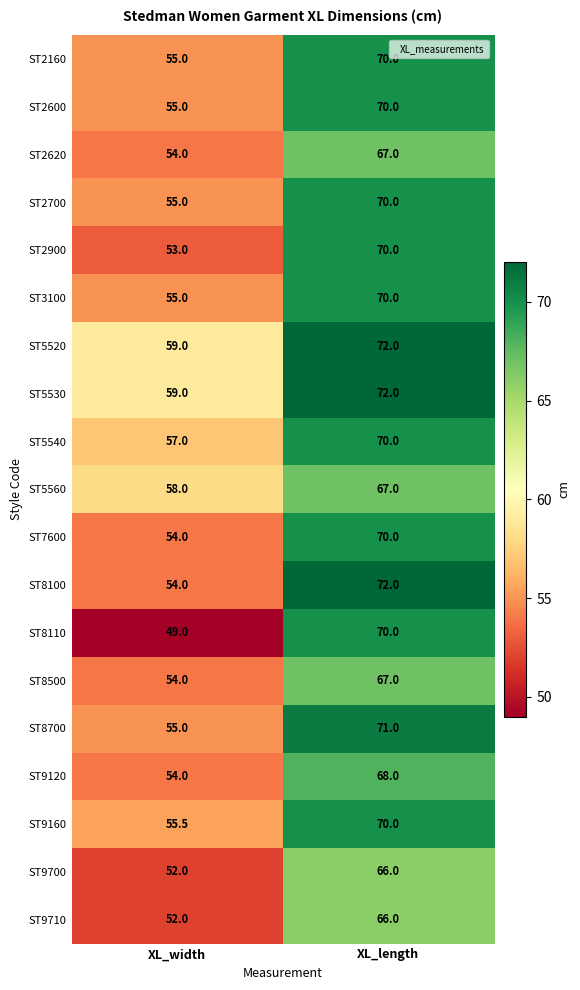

Is it true that ST2700 equals 70.0 at XL_length?

True